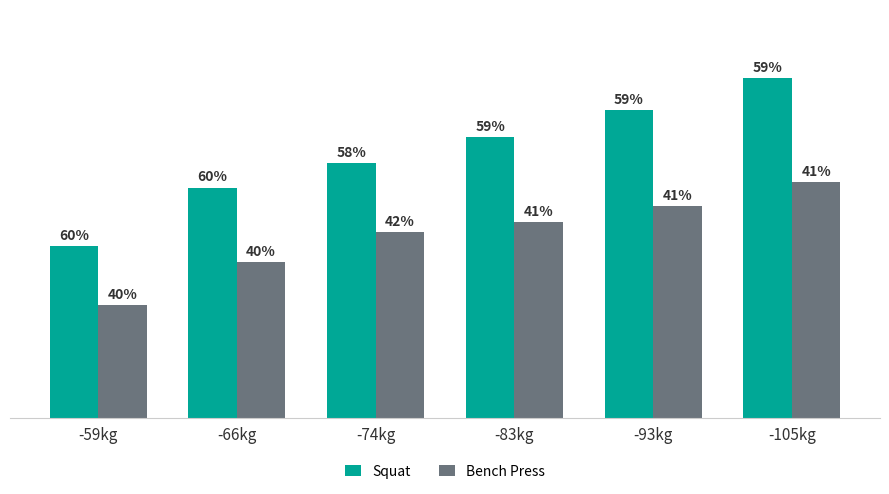

Rank the series by their average value, from highest to lowest.

Squat, Bench Press